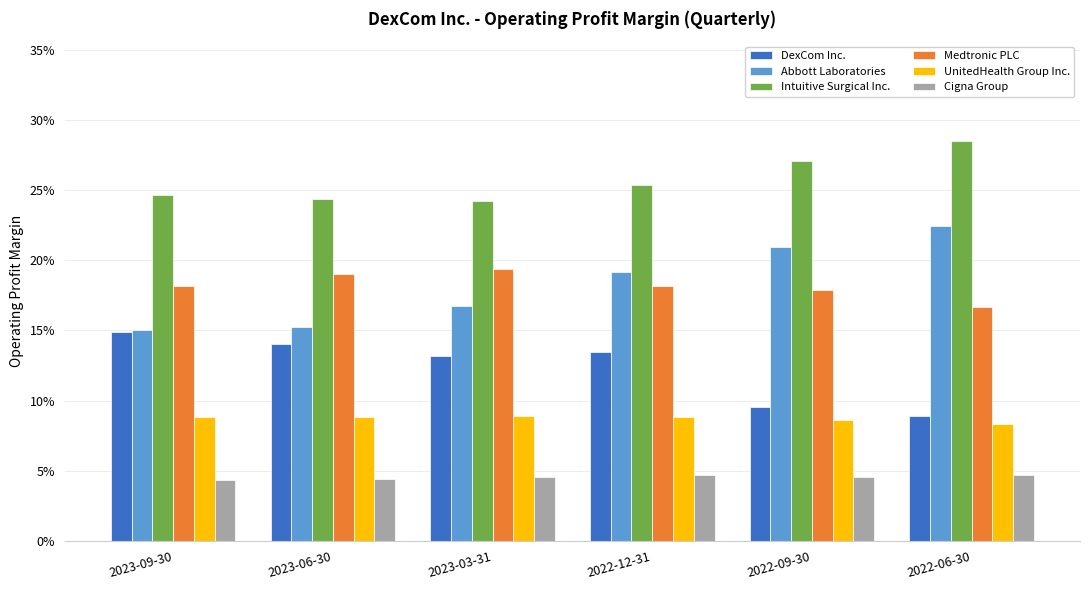

Are the bars grouped side by side (vs. stacked)?

Yes